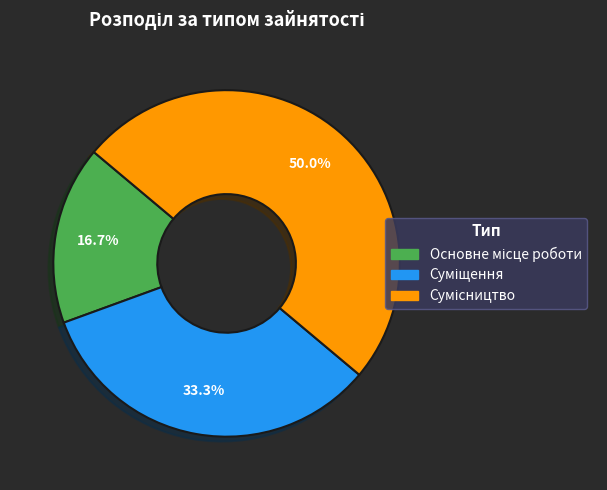

How many segments does this pie chart have?

3